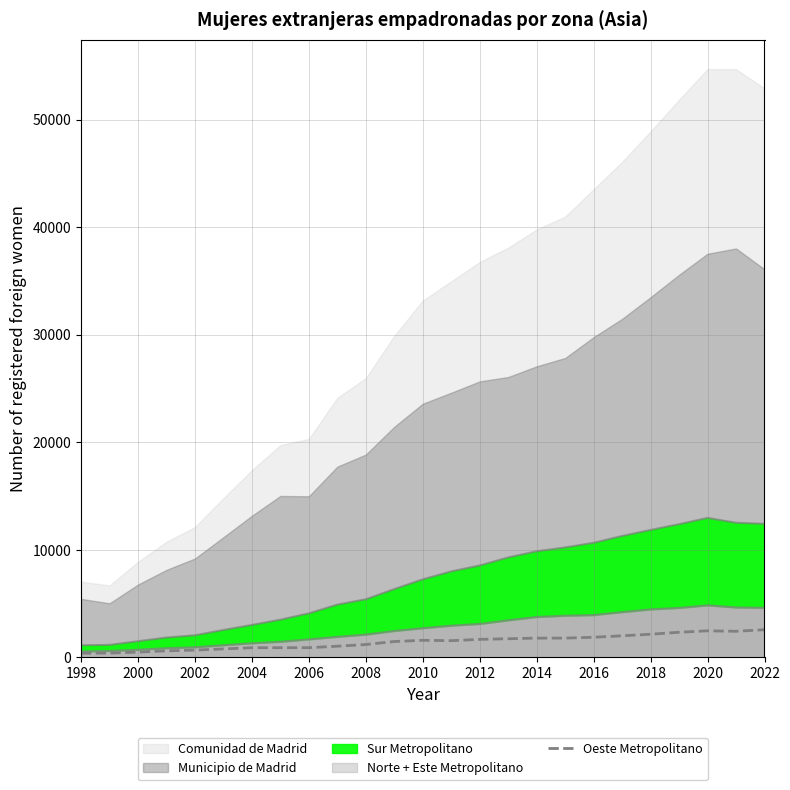

Does the chart display data point markers on the line(s)?

No